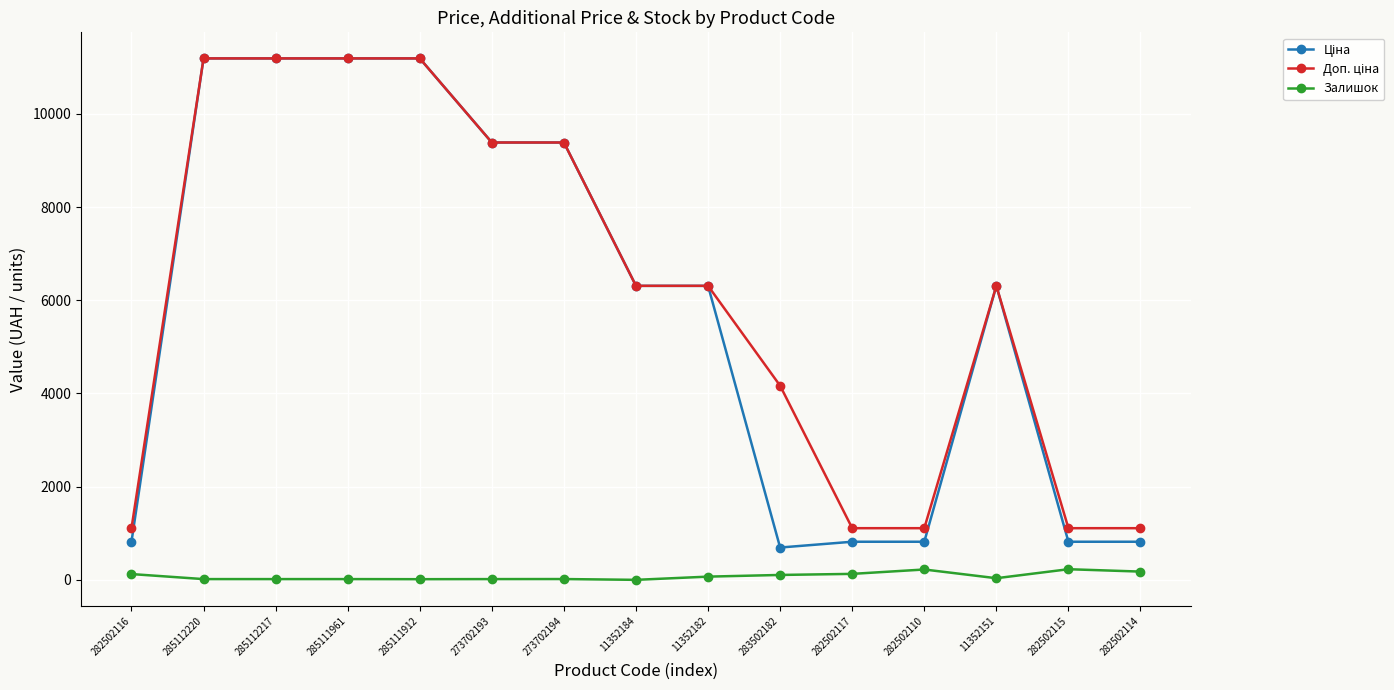

How many lines are shown in the chart?

3